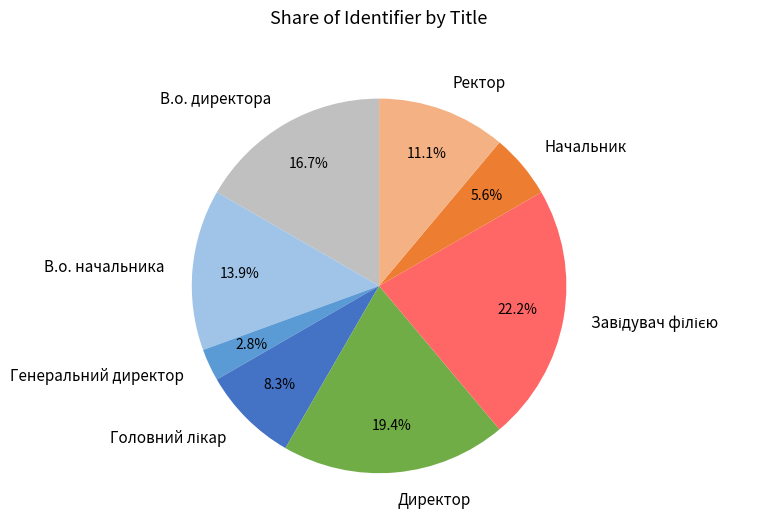

Which has a higher value, Генеральний директор or В.о. начальника?

В.о. начальника